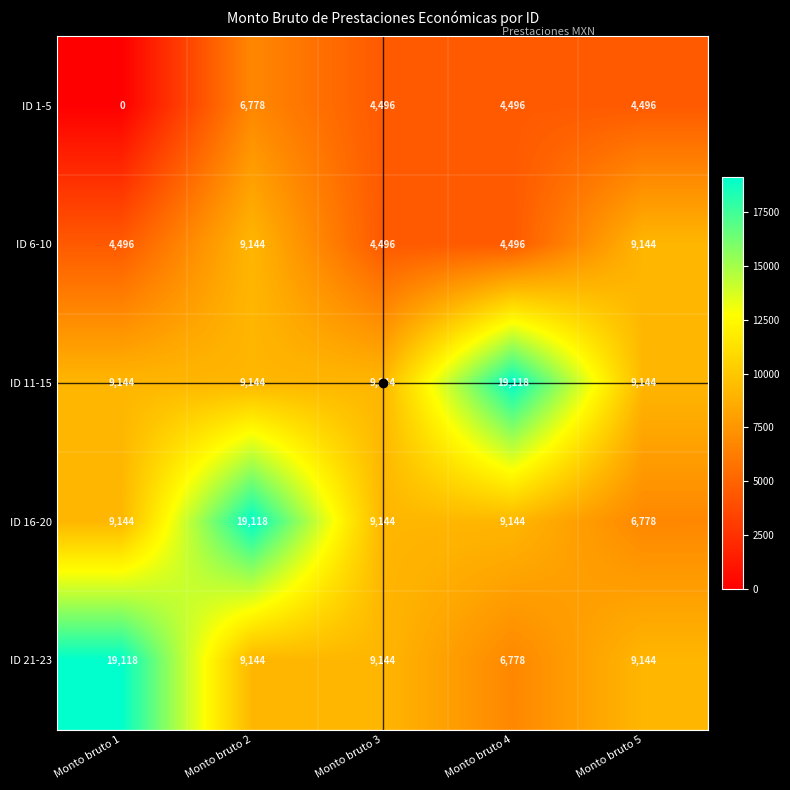

What is the lowest value of the ID 6-10 series?

4496